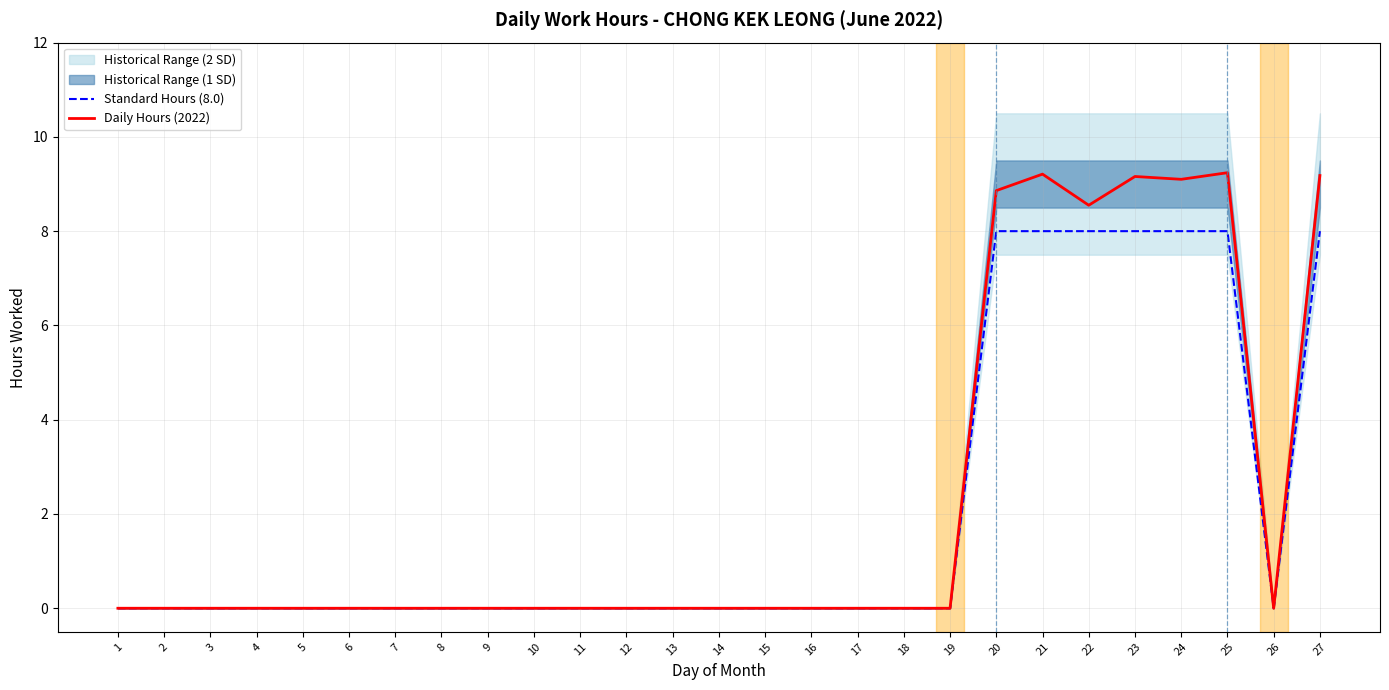

What is the average value of the Daily Hours (2022) series?

2.3